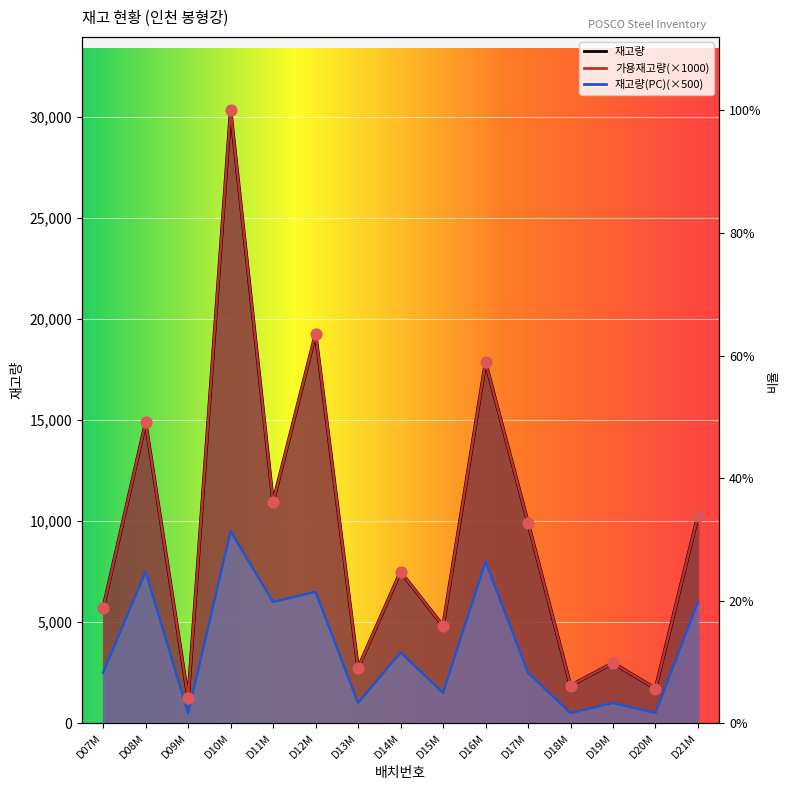

Which series contains the lowest Y value?

재고량(PC)